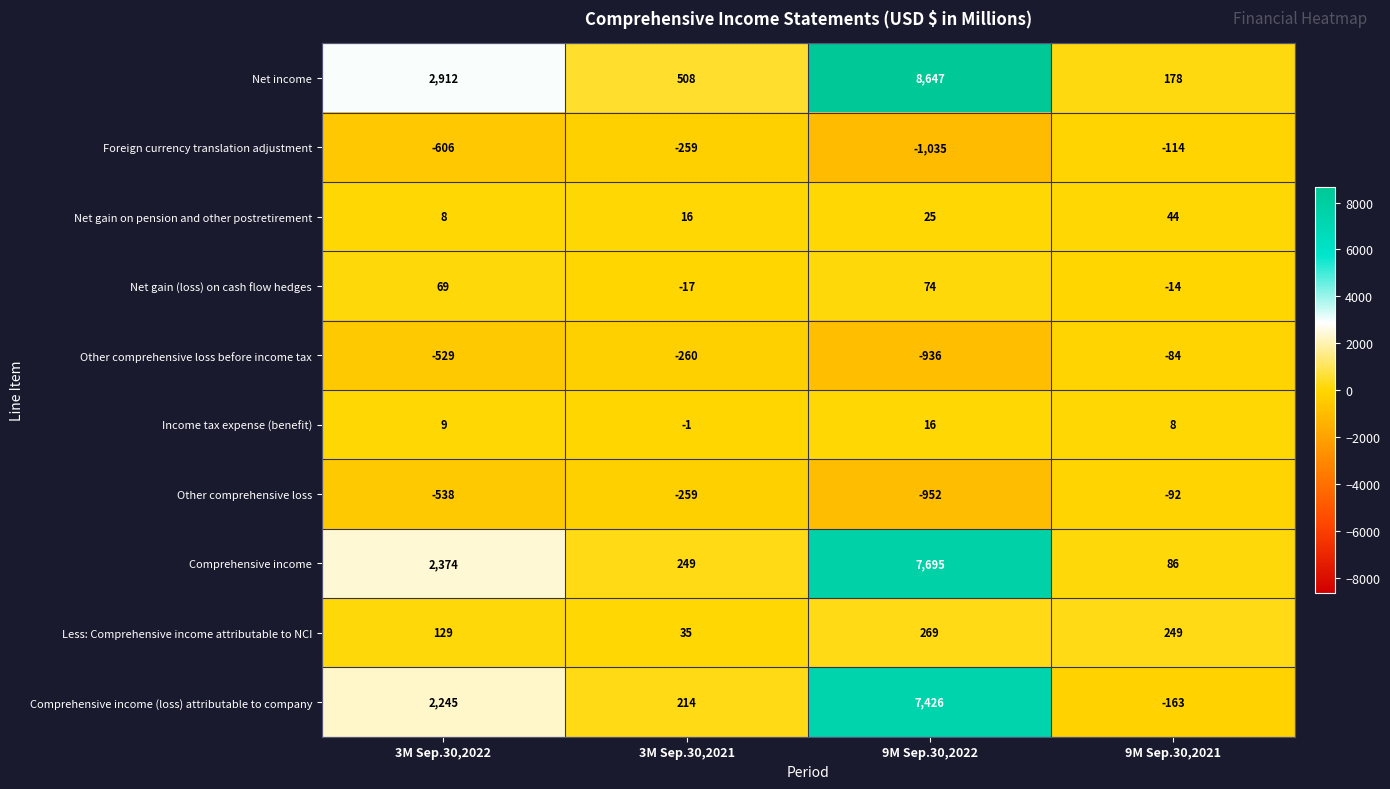

What is the difference between the highest and lowest values at 3M Sep.30,2022?

3518